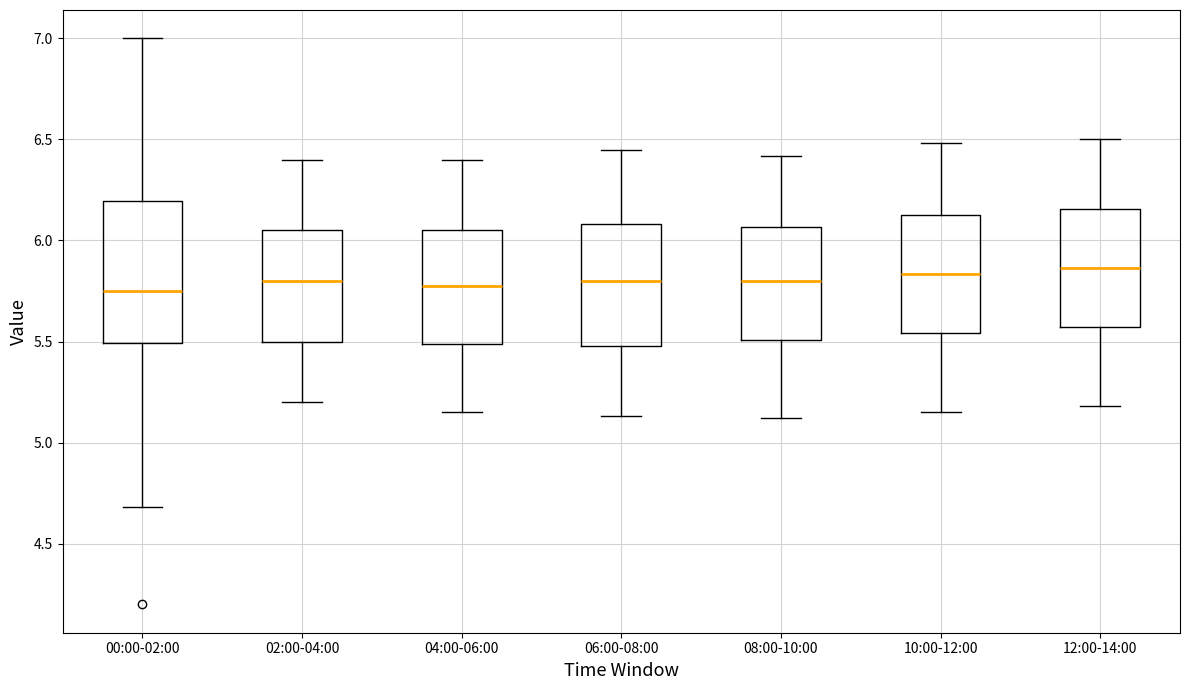

Which box is the tallest, from its lower edge to its upper edge?

00:00-02:00